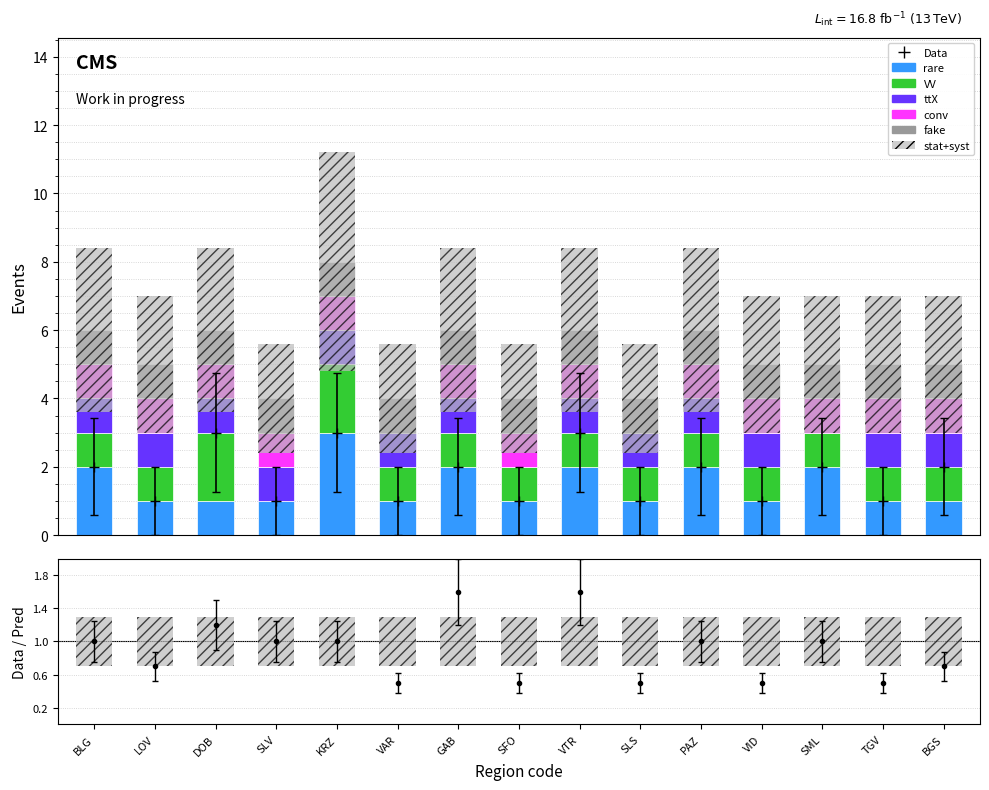

How many groups of bars are there?

15